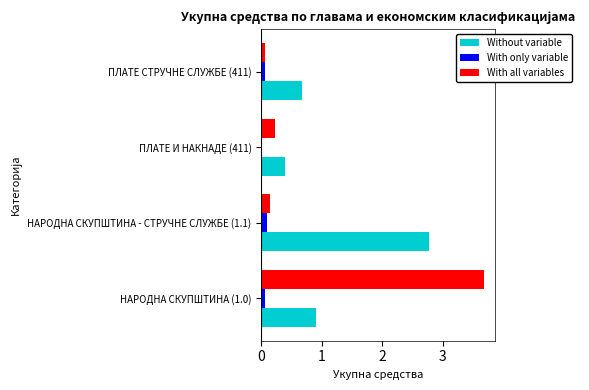

What is the sum of all Without variable values?

4.7